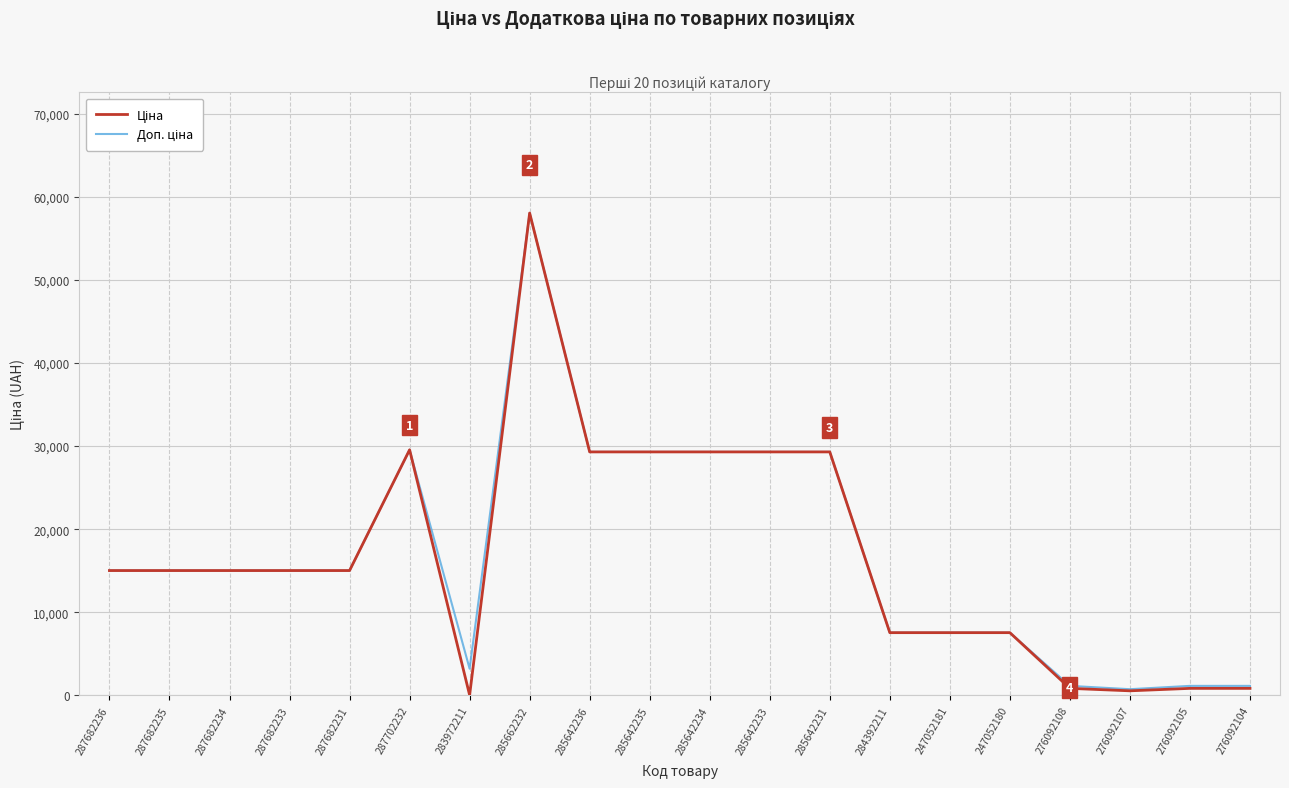

What is the greatest value displayed?

58037.0